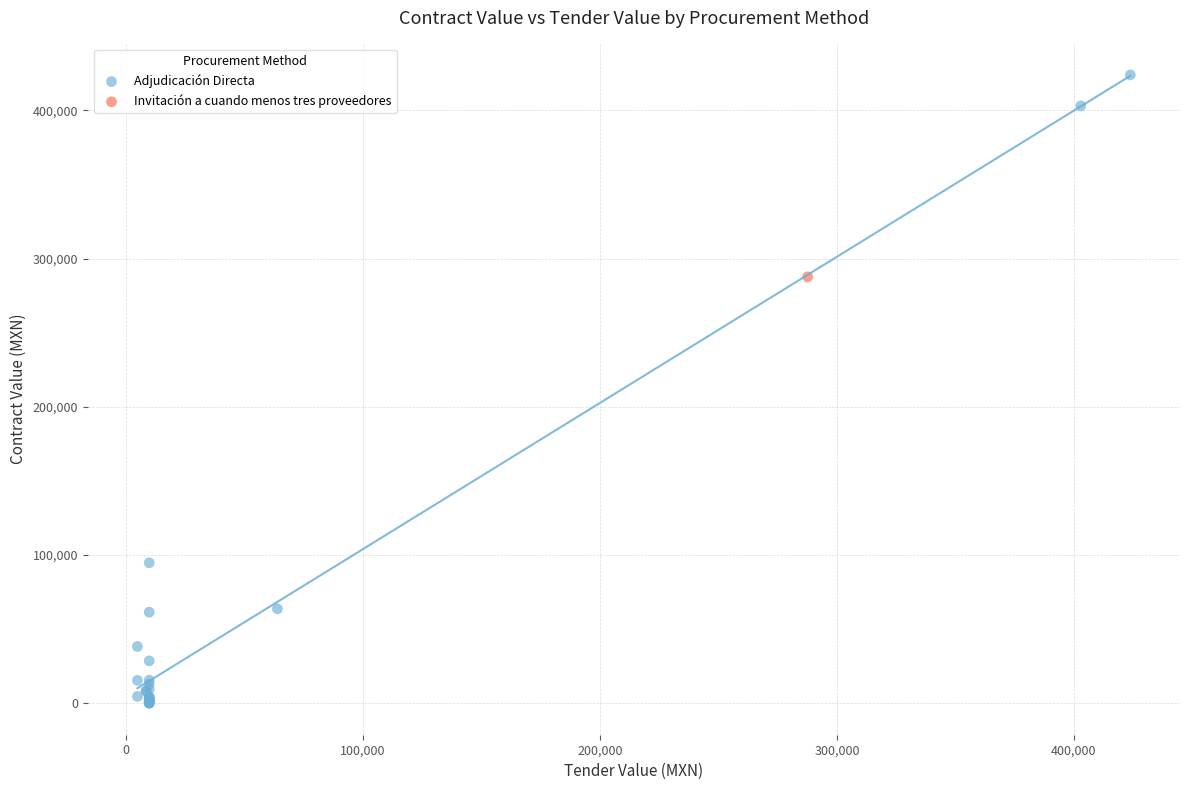

What are all the series names shown in the legend?

Adjudicación Directa, Invitación a cuando menos tres proveedores